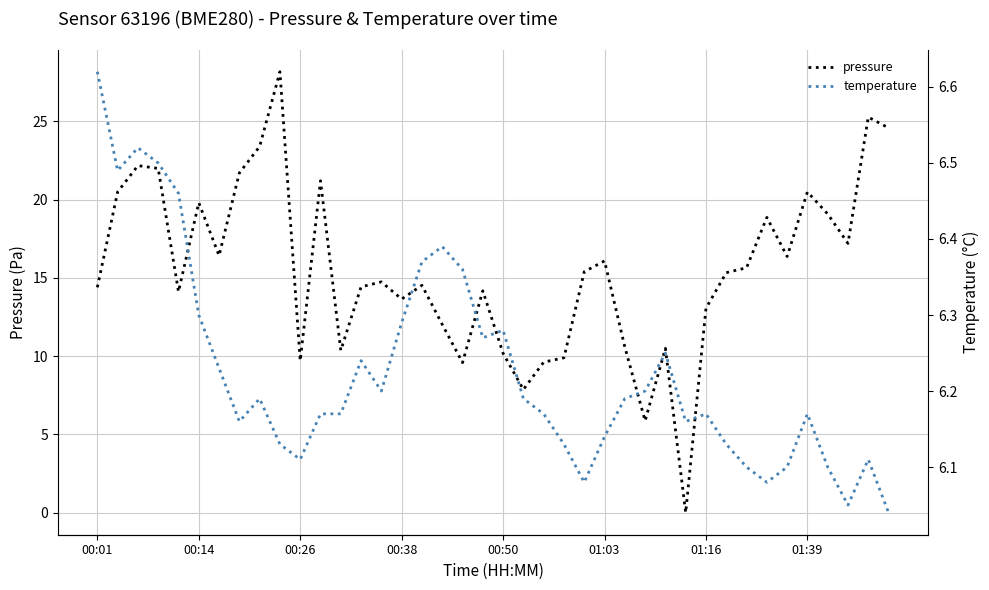

At which category is the sum across all series the highest?

9